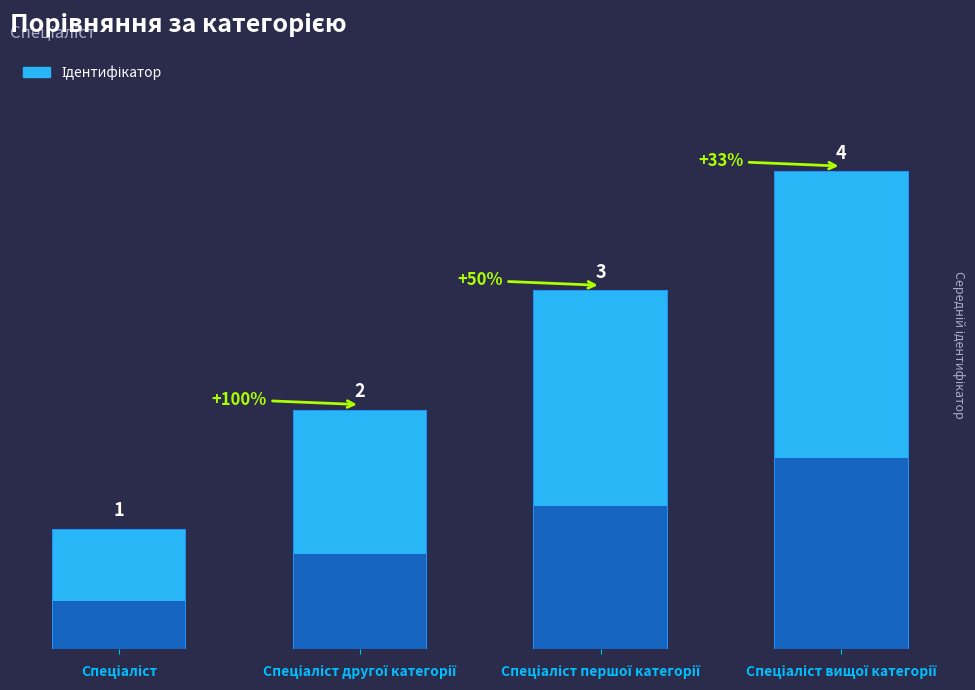

List the labels in order of value, largest first.

Спеціаліст вищої категорії, Спеціаліст першої категорії, Спеціаліст другої категорії, Спеціаліст